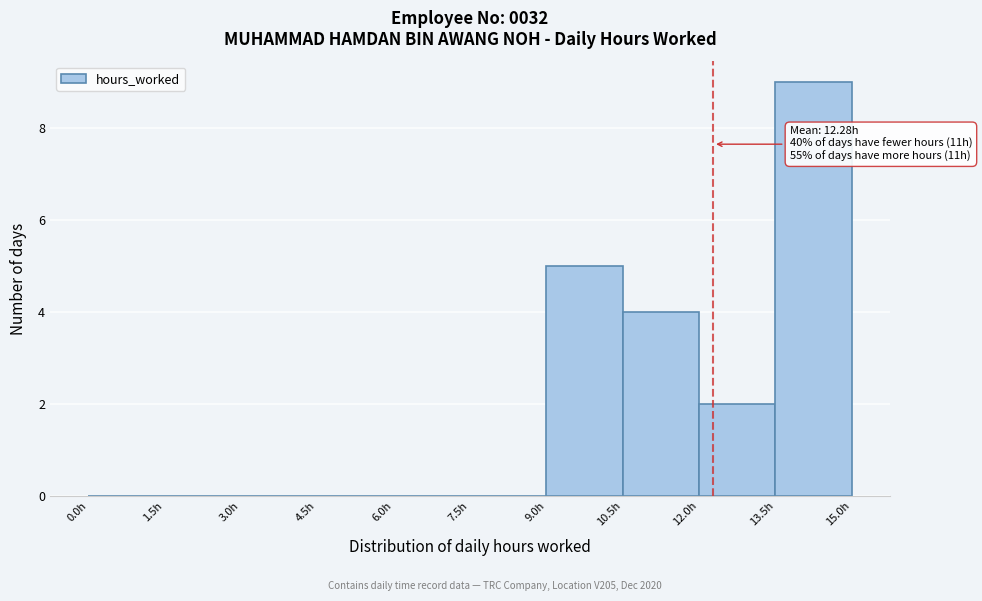

Which range on the x-axis has the tallest bar?

13.5 to 15.0